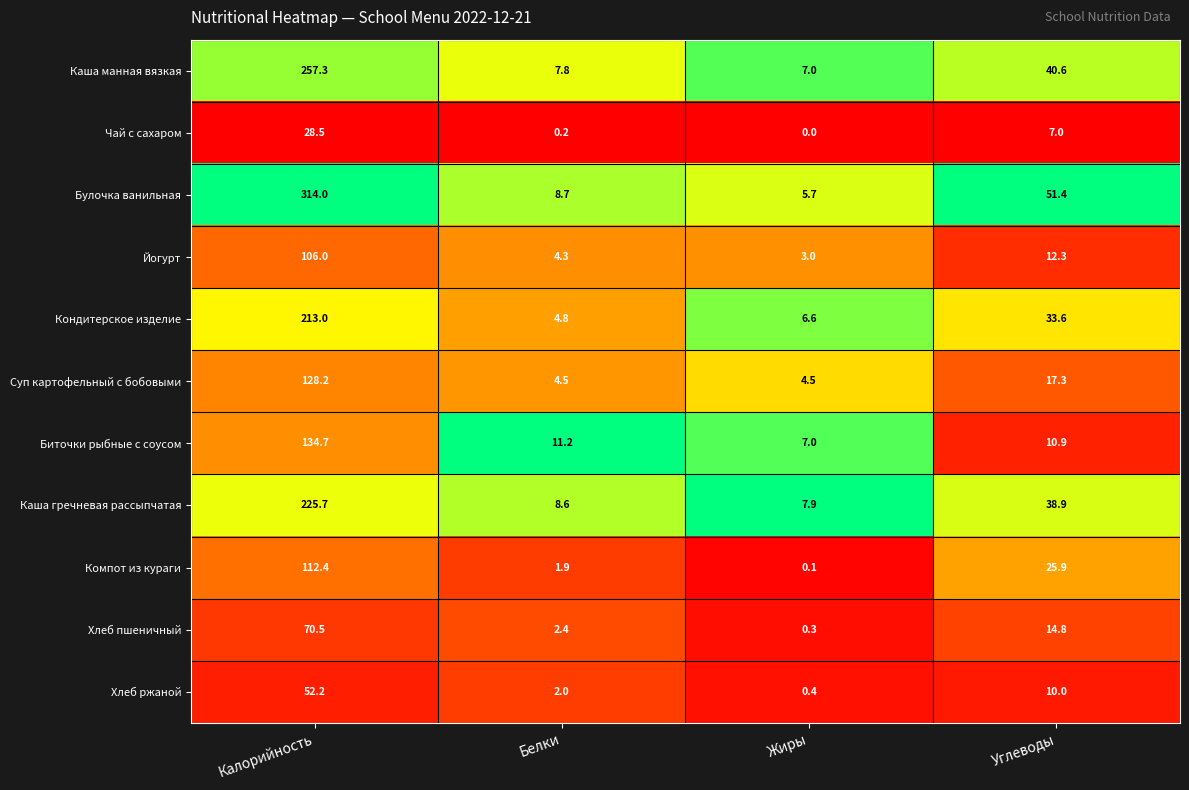

Is the value of Хлеб пшеничный at Жиры greater than the value of Чай с сахаром at Калорийность?

No